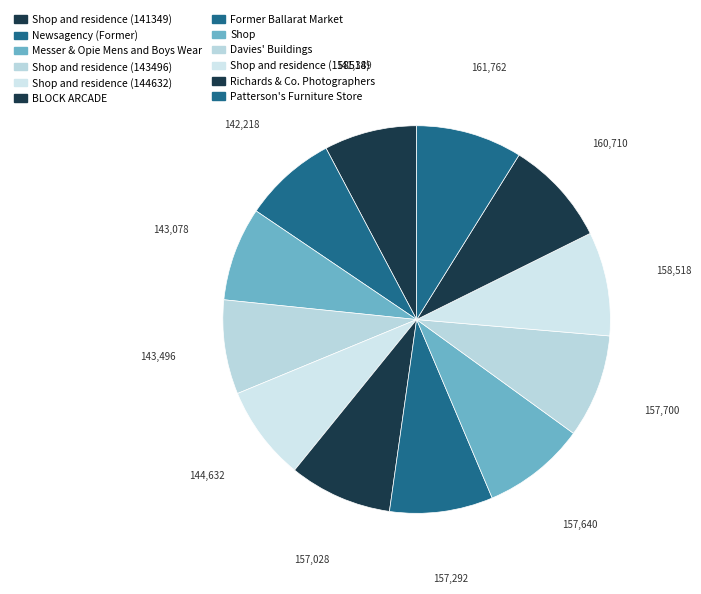

Which slice is the smallest?

Shop and residence (141349)